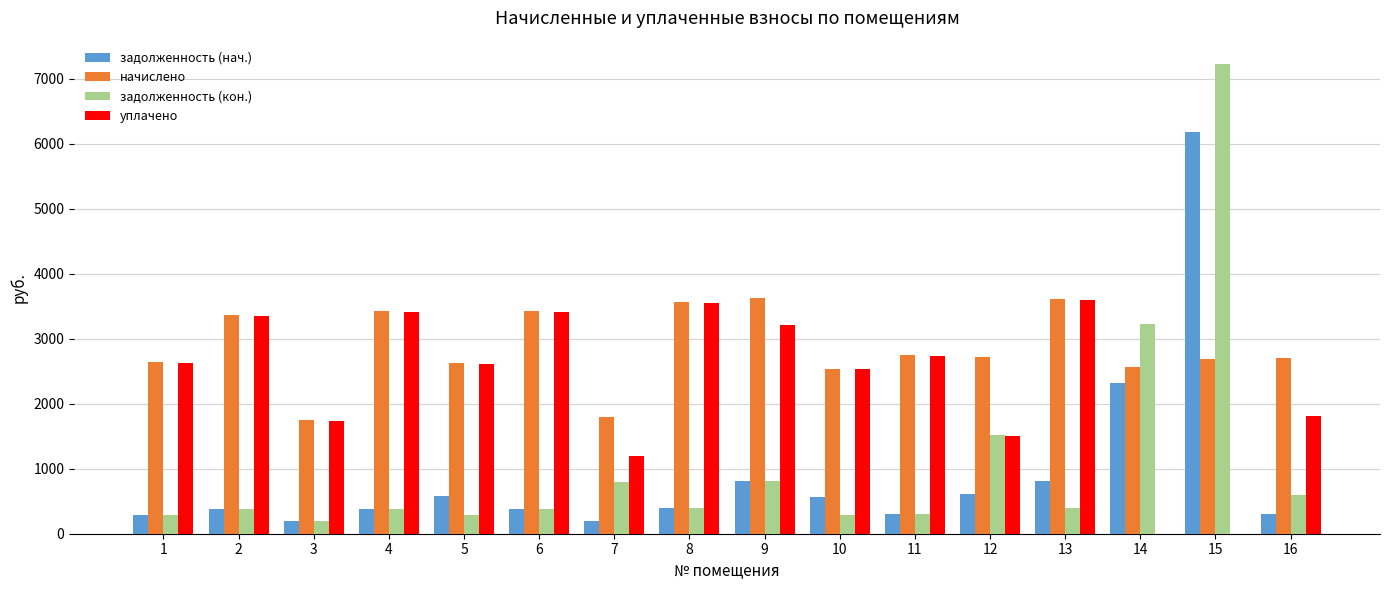

At which category is the sum across all series the highest?

15